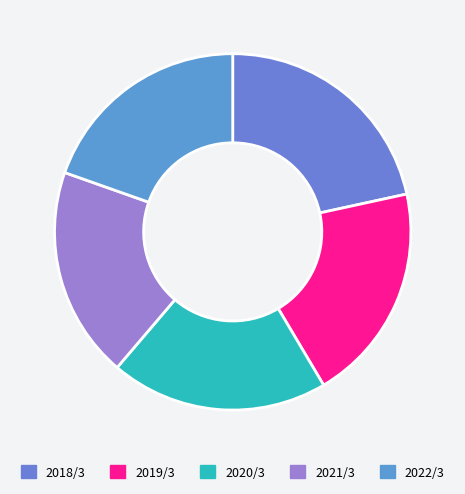

Which category has the smallest portion of the pie?

2021/3